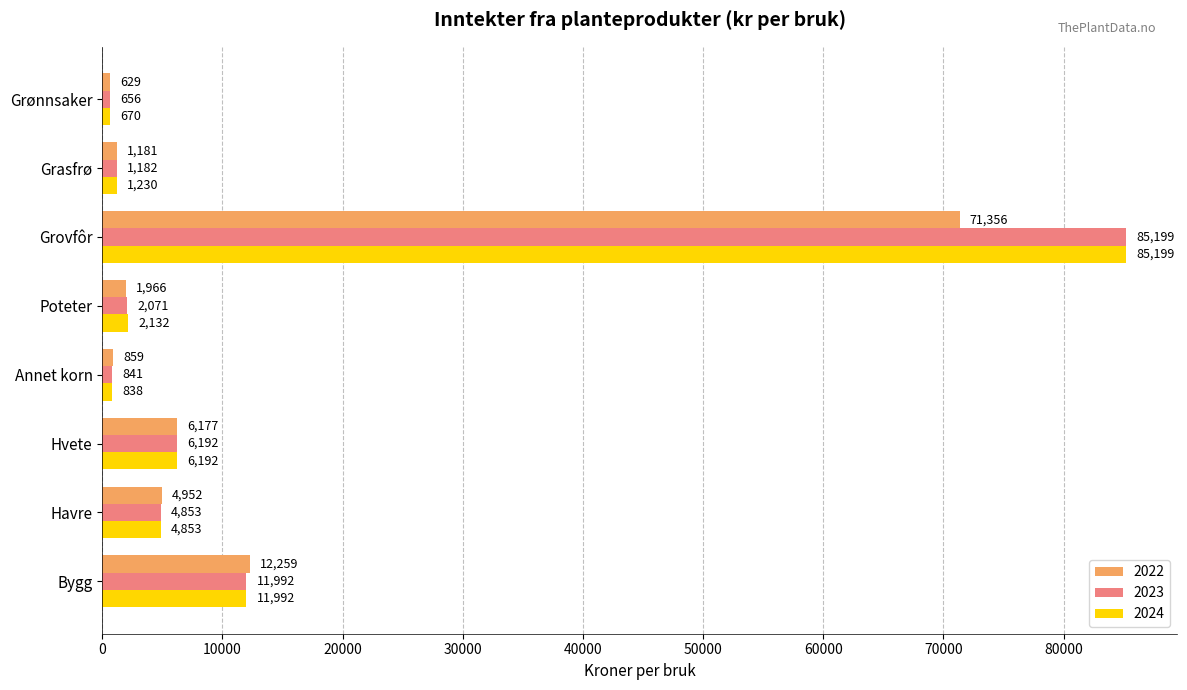

List the labels in order of 2022 value, smallest first.

Grønnsaker, Annet korn, Grasfrø, Poteter, Havre, Hvete, Bygg, Grovfôr